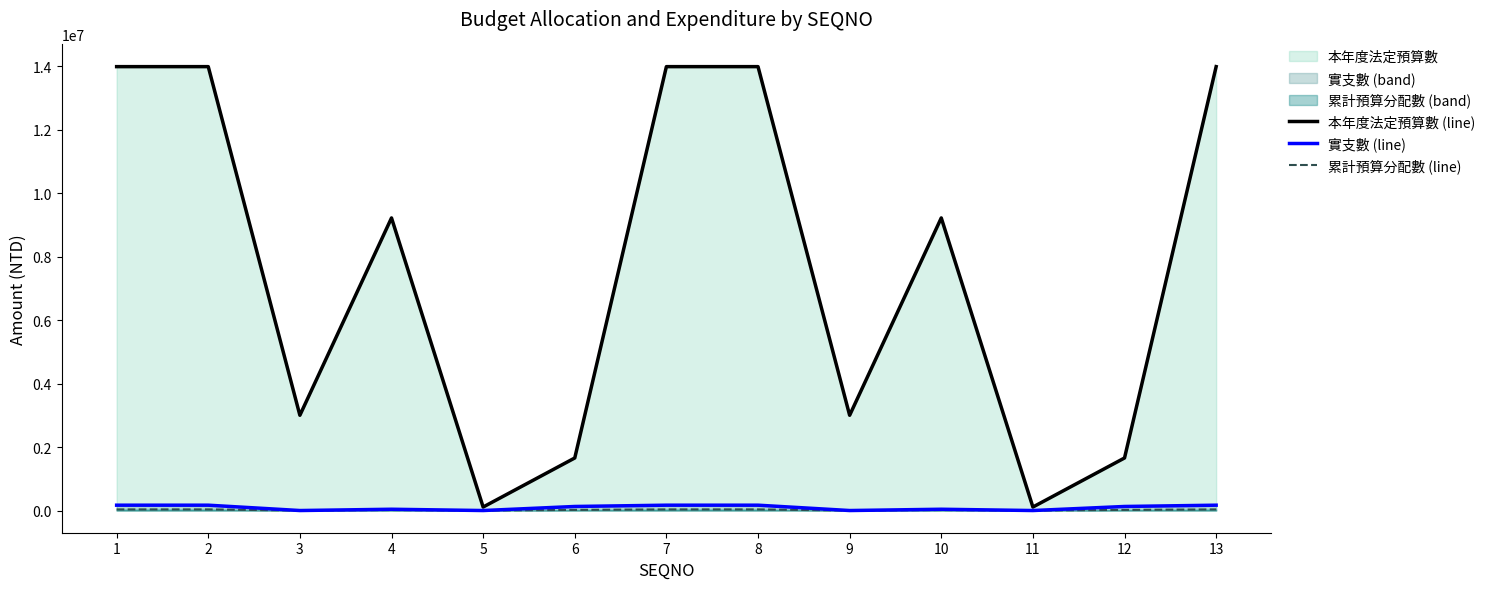

List the labels in order of 本年度法定預算數 (line) value, smallest first.

5, 11, 6, 12, 3, 9, 4, 10, 1, 2, 7, 8, 13